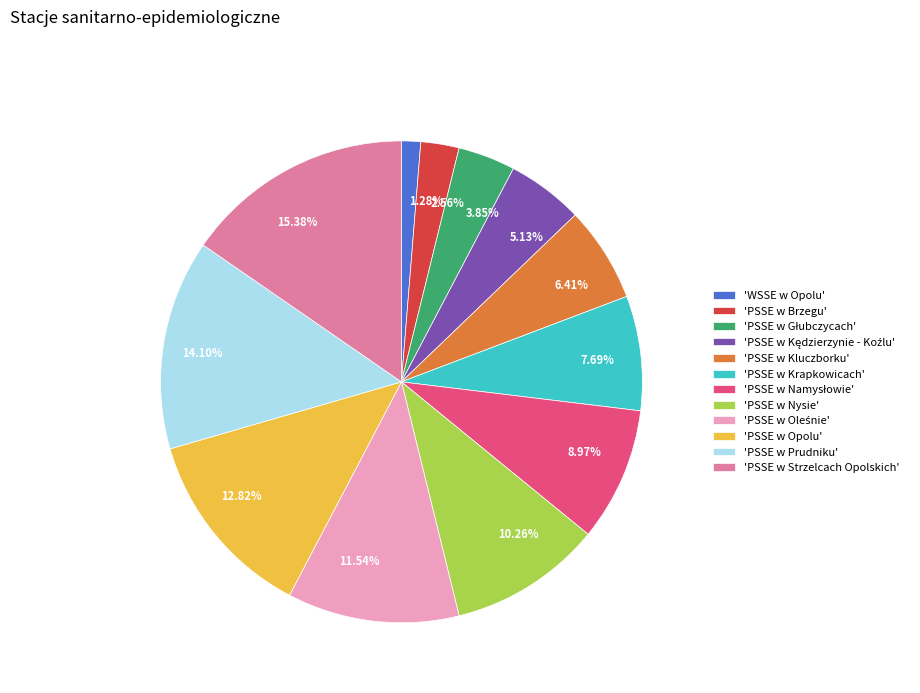

Which has a higher value, 'PSSE w Prudniku' or 'PSSE w Strzelcach Opolskich'?

'PSSE w Strzelcach Opolskich'